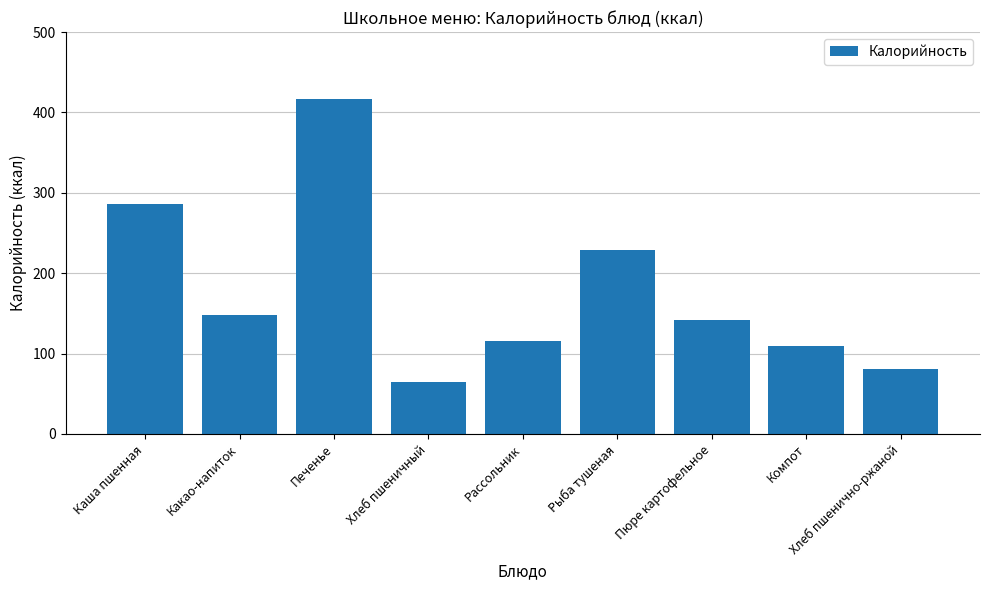

Where does the data first go above 141?

Каша пшенная